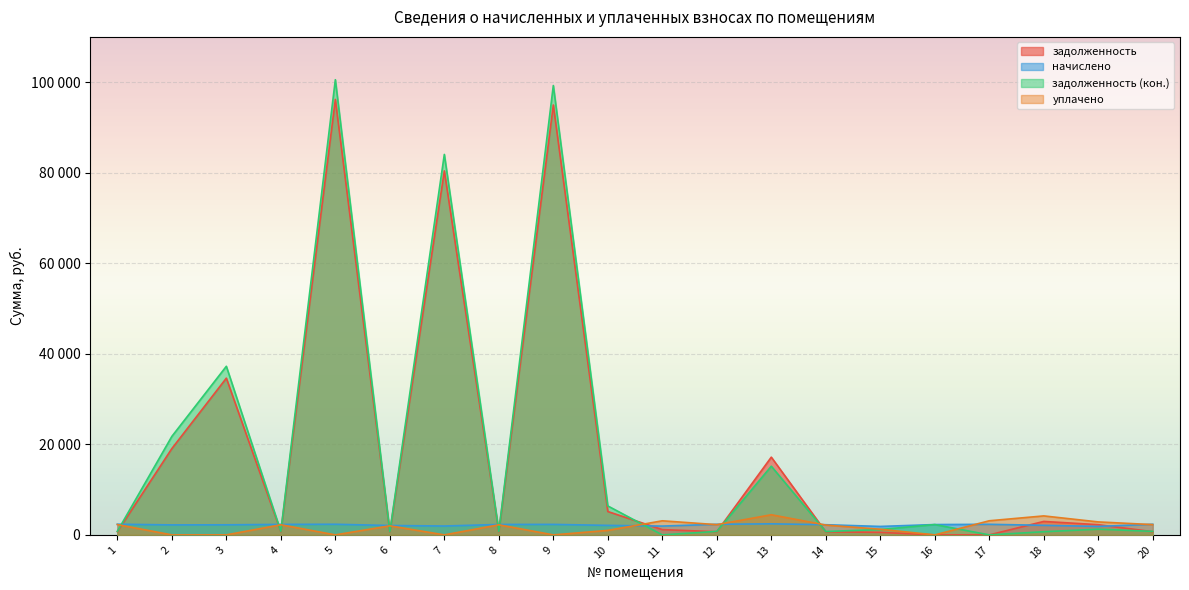

What is the highest value of the уплачено series?

4452.4